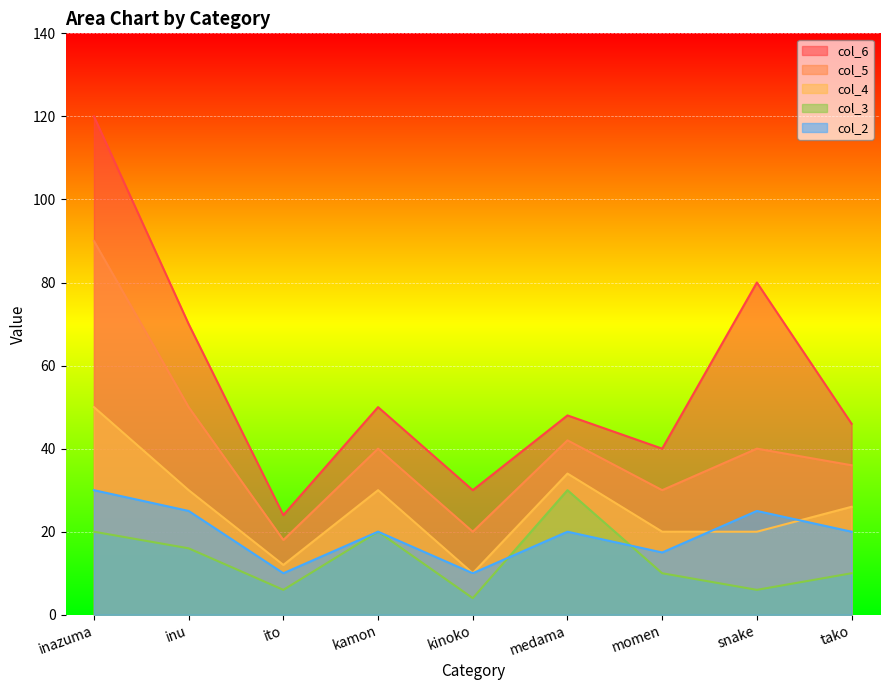

What is the spread (max minus min) of values at medama?

28